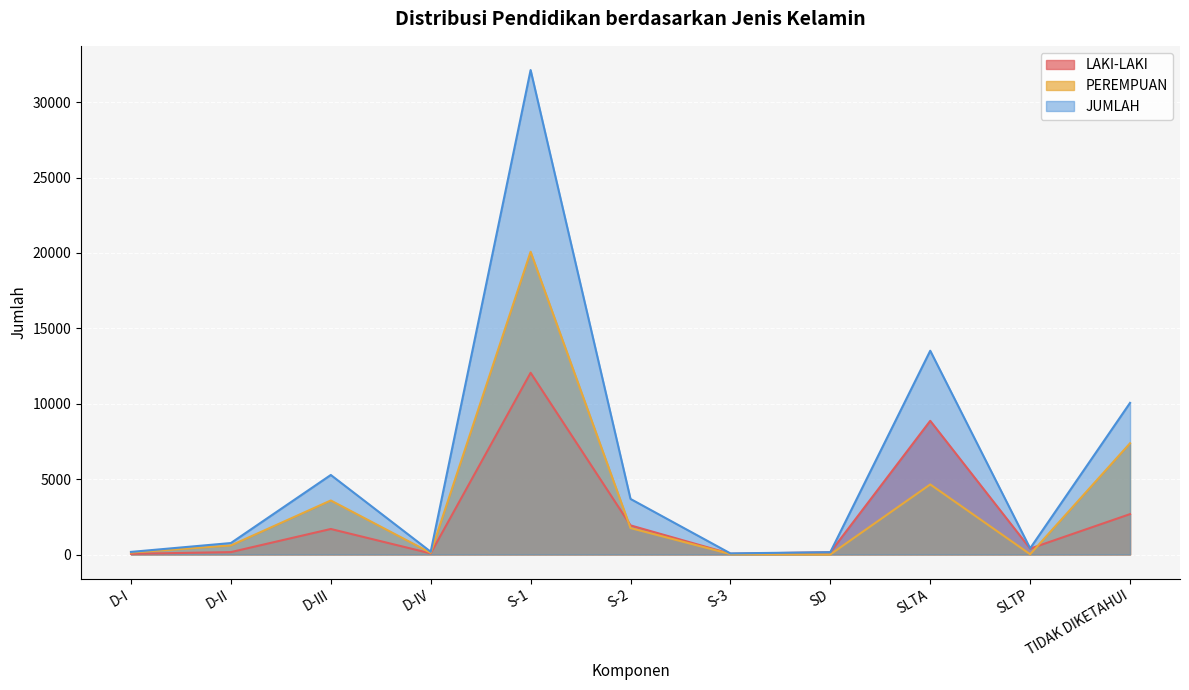

Which series has the largest total across all categories?

JUMLAH